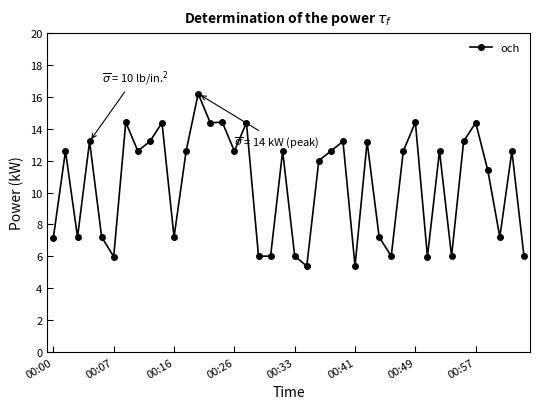

Reading right to left, what are all the values shown in this chart?

6.0	12.6	7.2	11.4	14.4	13.2	6.0	12.6	6.0	14.4	12.6	6.0	7.2	13.2	5.4	13.2	12.6	12.0	5.4	6.0	12.6	6.0	6.0	14.4	12.6	14.4	14.4	16.2	12.6	7.2	14.4	13.2	12.6	14.4	6.0	7.2	13.2	7.2	12.6	7.2